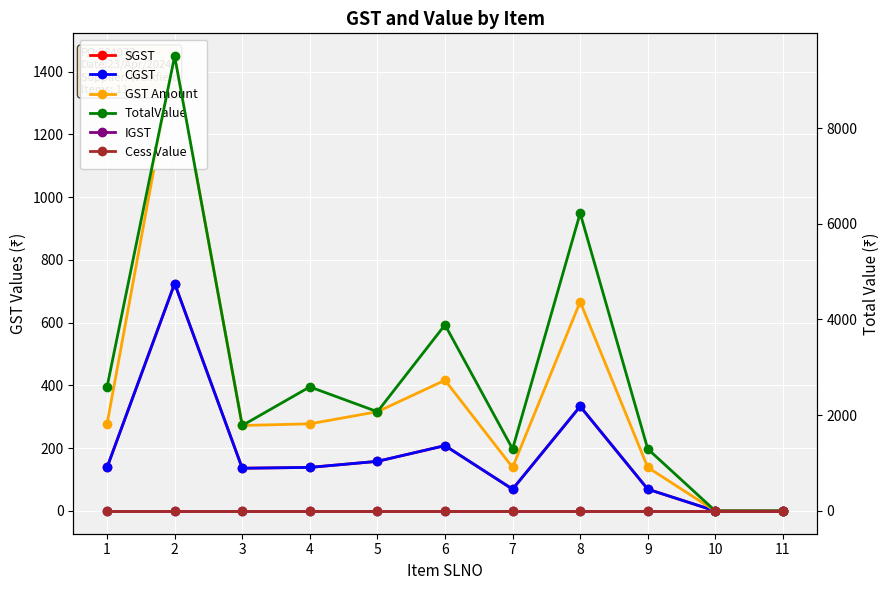

What is the difference between the TotalValue values at 1 and 11?

2591.9